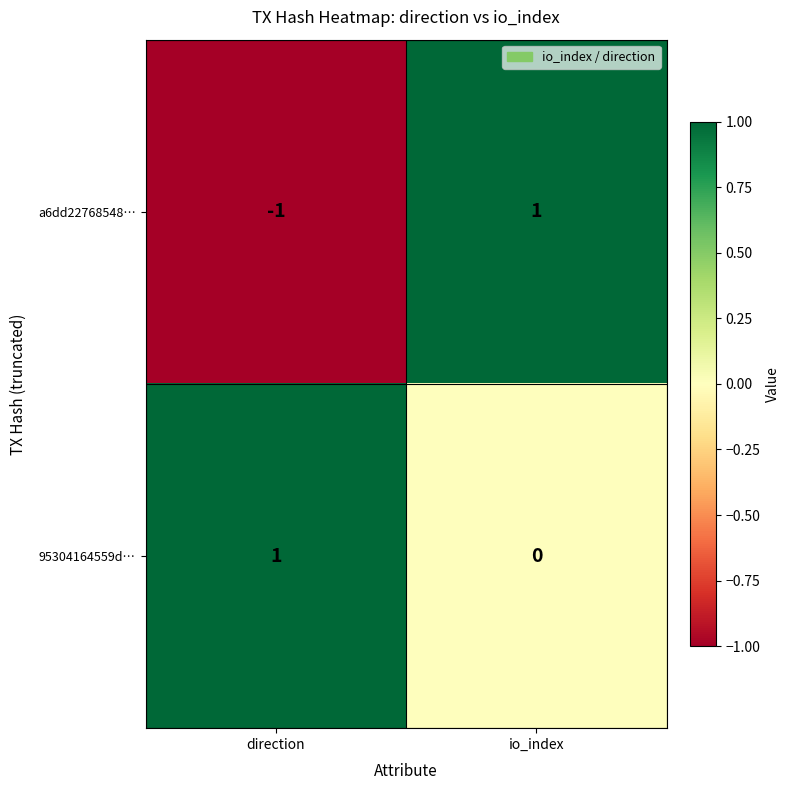

Which category has the lowest value in the a6dd22768548… series?

direction